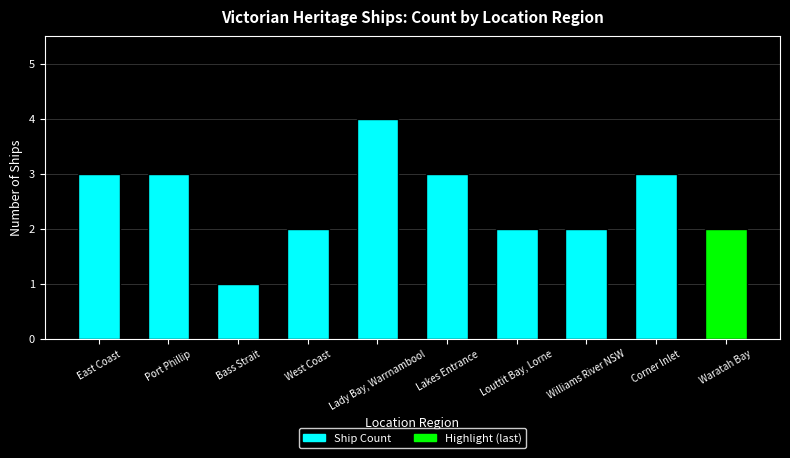

What is the label of the 2nd bar from the right?

Corner Inlet